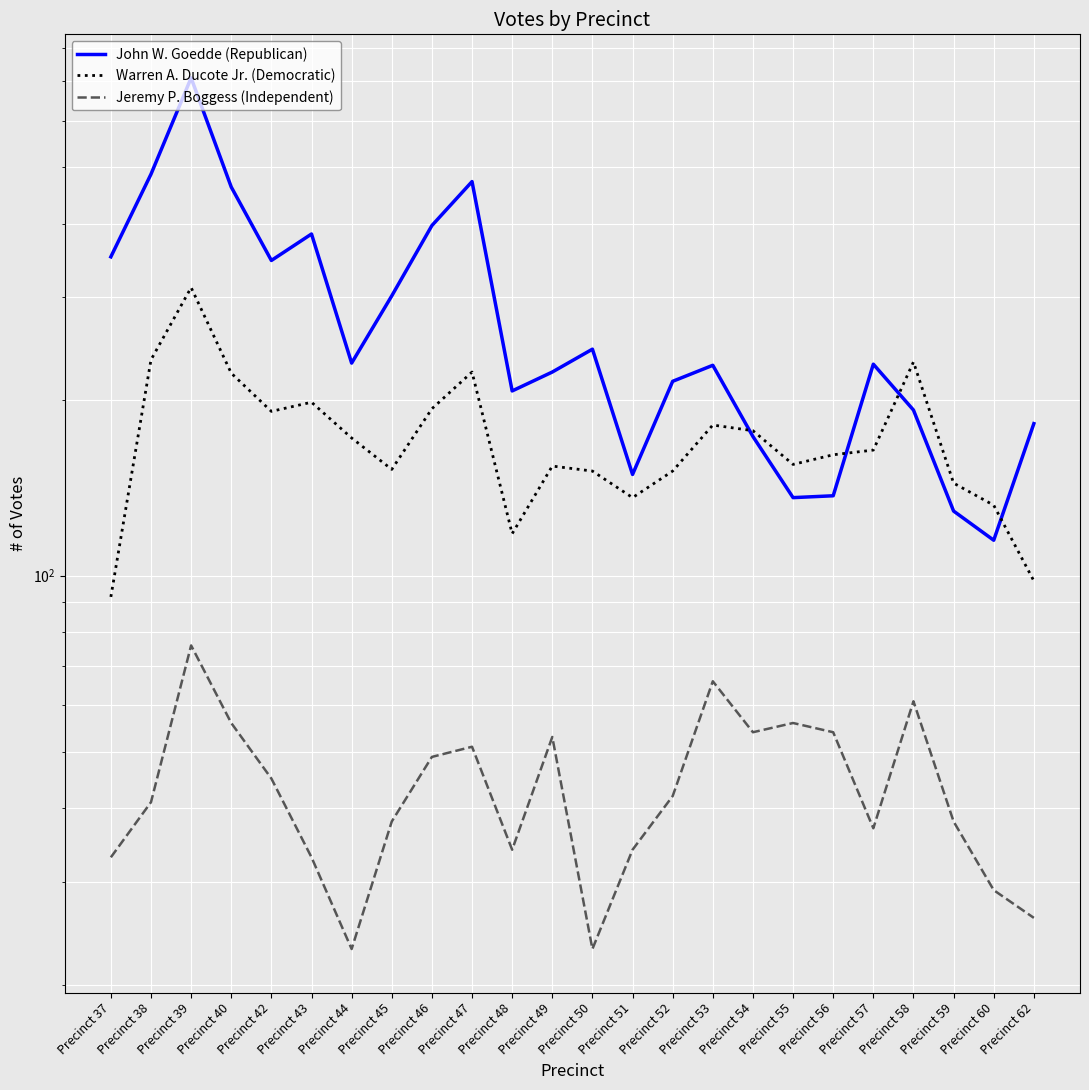

True or false: Warren A. Ducote Jr. (Democratic) and Jeremy P. Boggess (Independent) intersect in this chart.

False